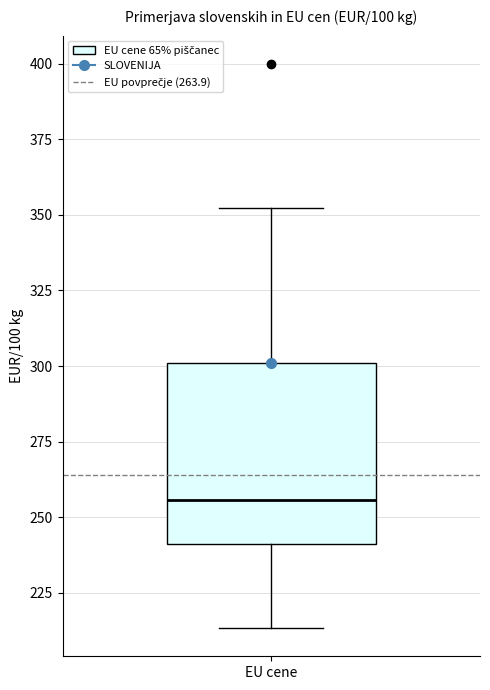

Where is the lower edge of the box for EU cene on the y-axis? The values are not printed on the chart, so give them approximately, as read against the axis.

240